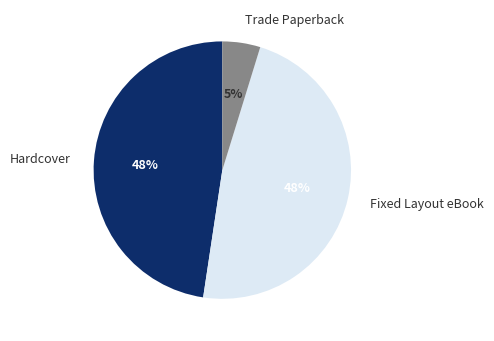

Combined, do Hardcover and Fixed Layout eBook account for over 50%?

Yes